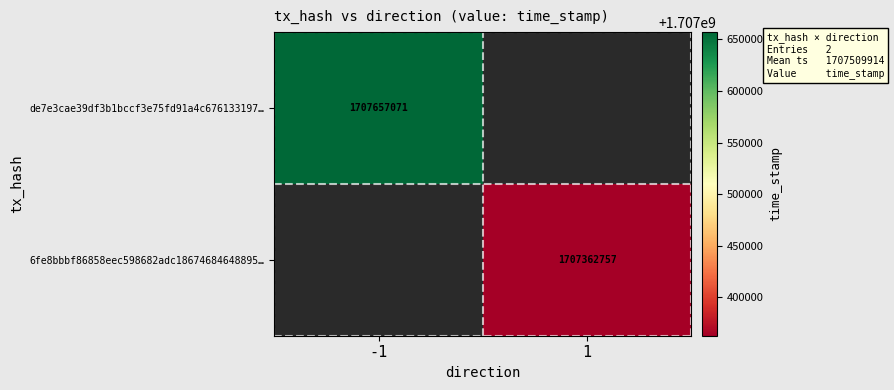

True or false: 6fe8bbbf86858eec598682adc18674684648895… has a value of 1707362757 at 1.

True